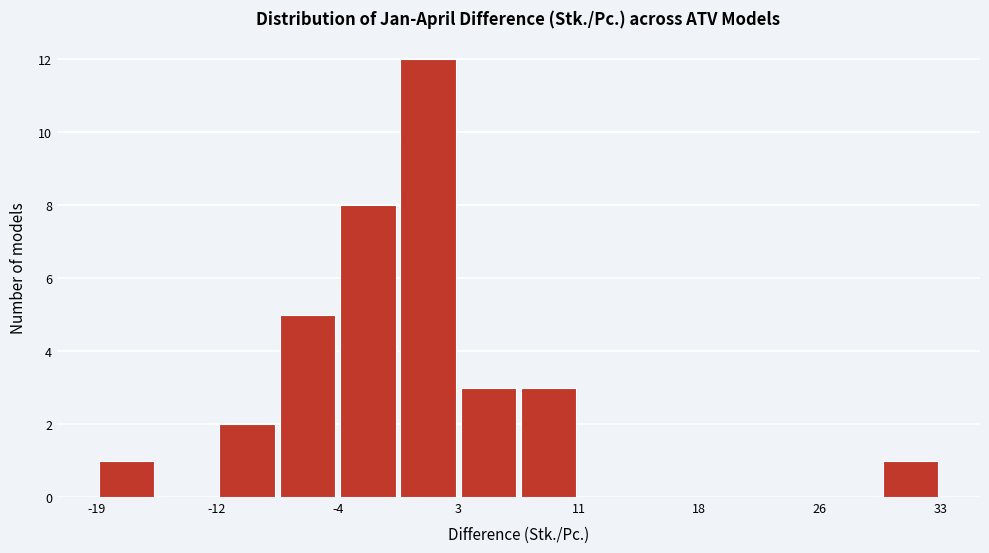

Read against the x-axis, roughly where is the centre of the tallest bar?

1